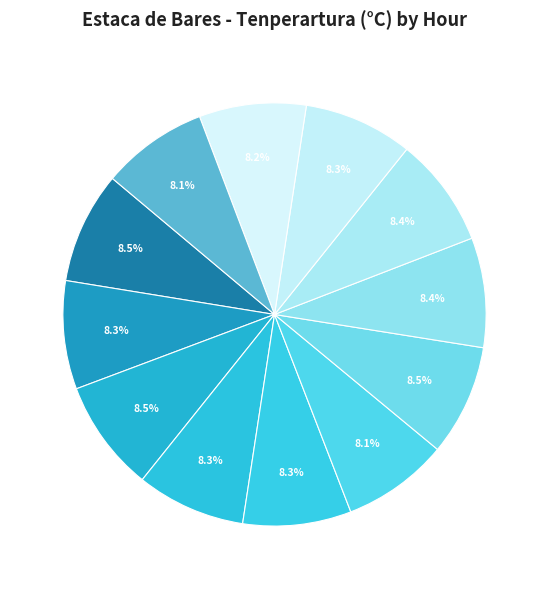

How many slices are in this pie chart?

12